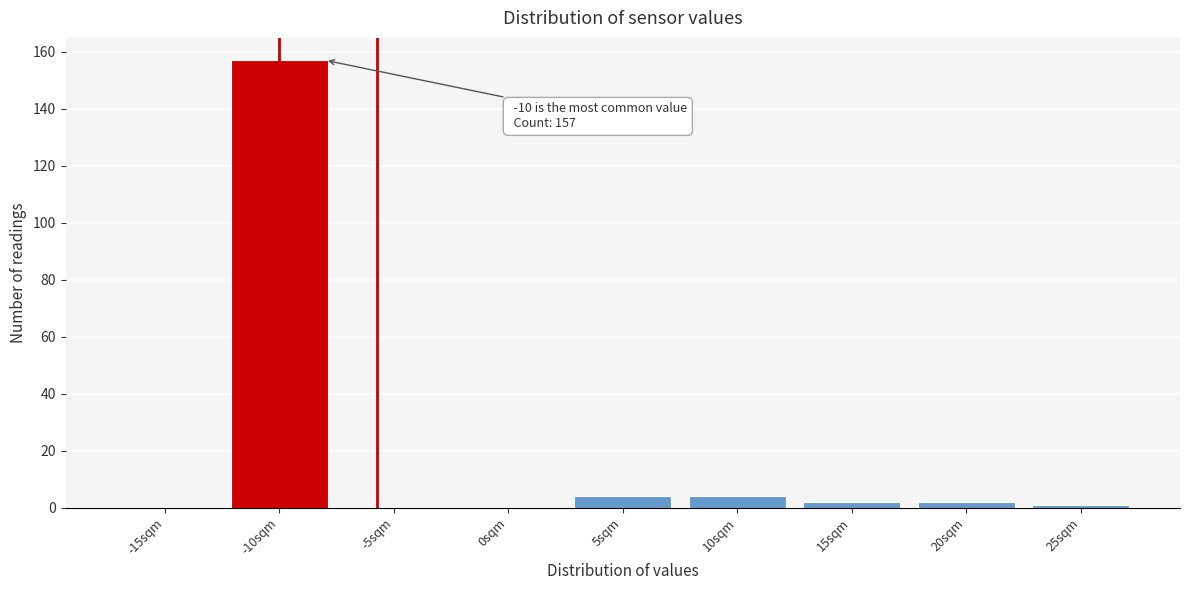

Reading left to right, what are all the values shown in this chart?

-15sqm=0	-10sqm=157	-5sqm=0	0sqm=0	5sqm=4	10sqm=4	15sqm=2	20sqm=2	25sqm=1